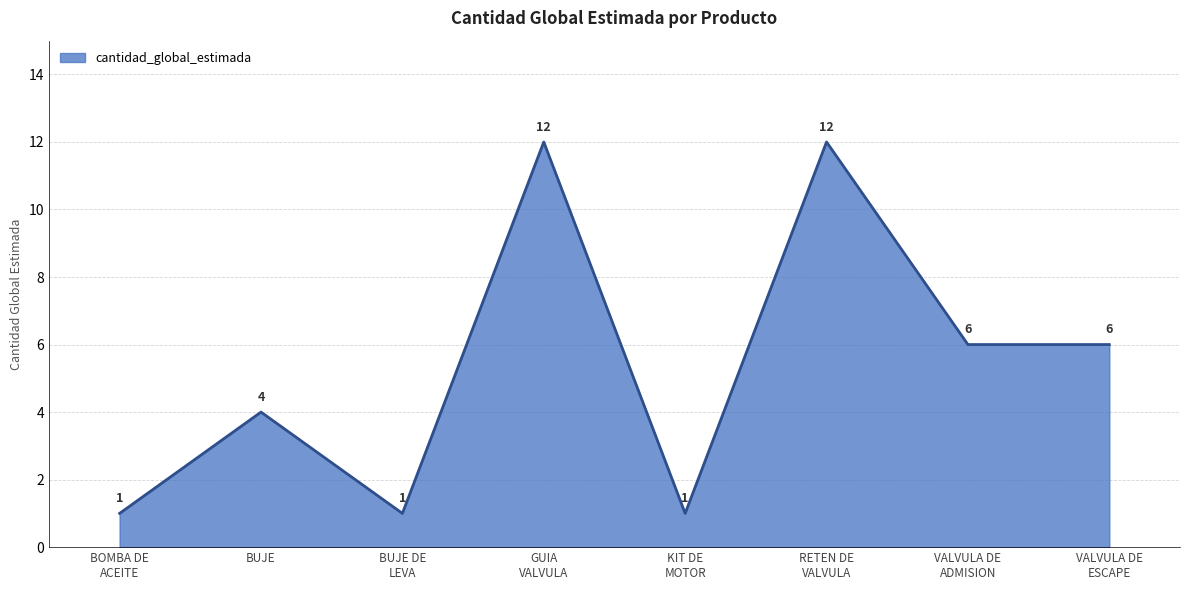

Does the chart display data point markers on the line(s)?

No